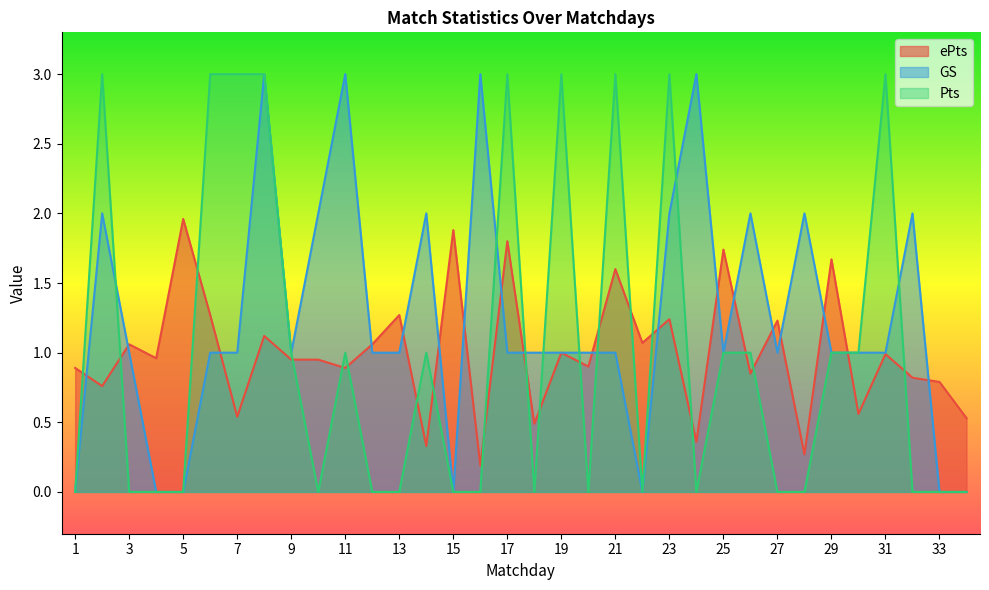

Reading right to left, transcribe all the data shown in this chart.

ePts: 34=0.5	33=0.8	32=0.8	31=1.0	30=0.6	29=1.7	28=0.3	27=1.2	26=0.8	25=1.7	24=0.4	23=1.2	22=1.1	21=1.6	20=0.9	19=1.0	18=0.5	17=1.8	16=0.2	15=1.9	14=0.3	13=1.3	12=1.1	11=0.9	10=0.9	9=0.9	8=1.1	7=0.5	6=1.3	5=2.0	4=1.0	3=1.1	2=0.8	1=0.9
GS: 34=0.0	33=0.0	32=2.0	31=1.0	30=1.0	29=1.0	28=2.0	27=1.0	26=2.0	25=1.0	24=3.0	23=2.0	22=0.0	21=1.0	20=1.0	19=1.0	18=1.0	17=1.0	16=3.0	15=0.0	14=2.0	13=1.0	12=1.0	11=3.0	10=2.0	9=1.0	8=3.0	7=1.0	6=1.0	5=0.0	4=0.0	3=1.0	2=2.0	1=0.0
Pts: 34=0.0	33=0.0	32=0.0	31=3.0	30=1.0	29=1.0	28=0.0	27=0.0	26=1.0	25=1.0	24=0.0	23=3.0	22=0.0	21=3.0	20=0.0	19=3.0	18=0.0	17=3.0	16=0.0	15=0.0	14=1.0	13=0.0	12=0.0	11=1.0	10=0.0	9=1.0	8=3.0	7=3.0	6=3.0	5=0.0	4=0.0	3=0.0	2=3.0	1=0.0